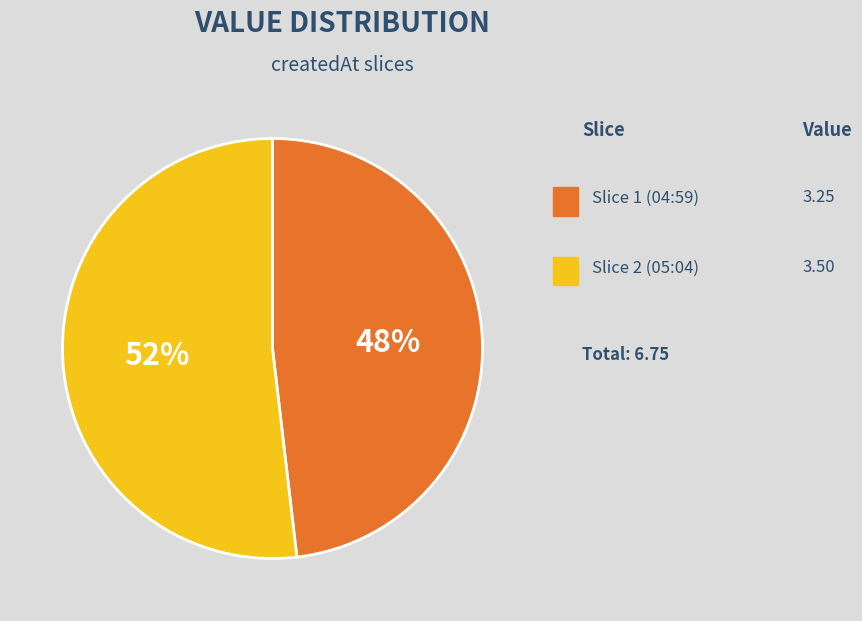

To the nearest percent, what is the difference between the largest and smallest slice percentages?

4%